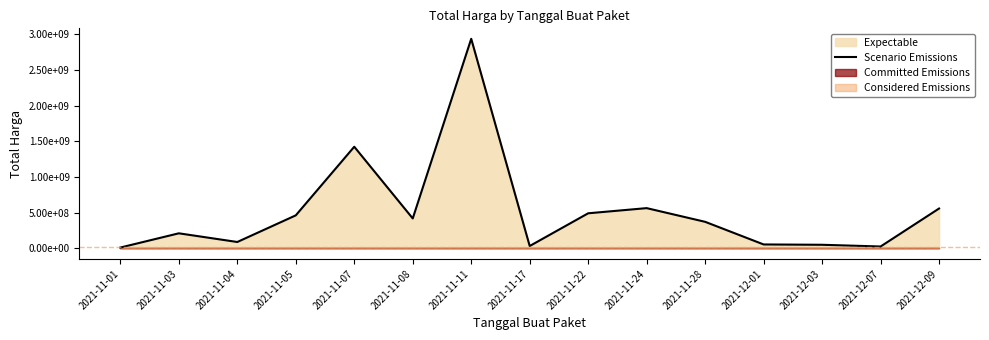

What is the sum of all values?

7726540885